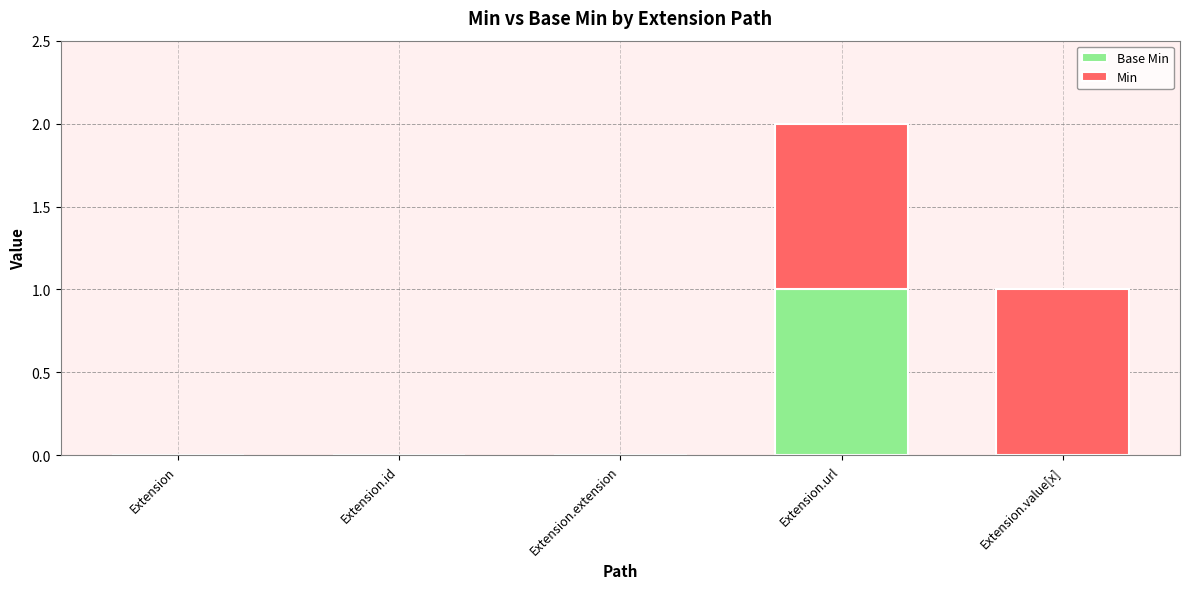

At which category is the sum across all series the highest?

Extension.url